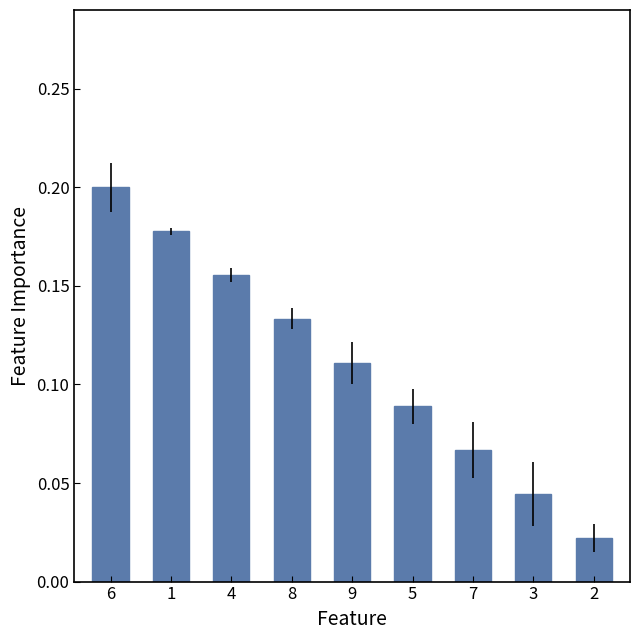

The value at 1 is 0.1. True or false?

False